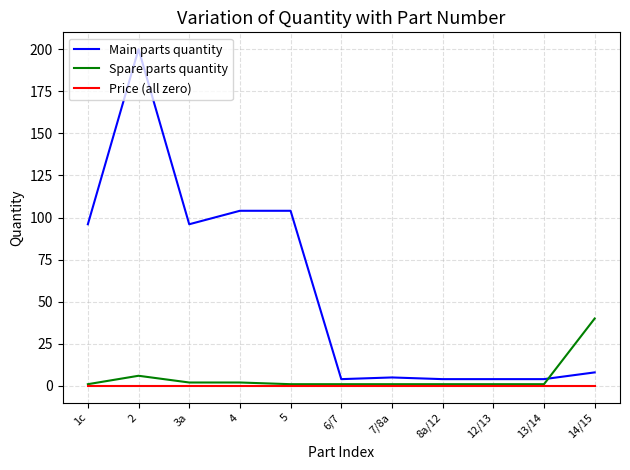

The Main parts quantity series shows 96 at 3a. True or false?

True